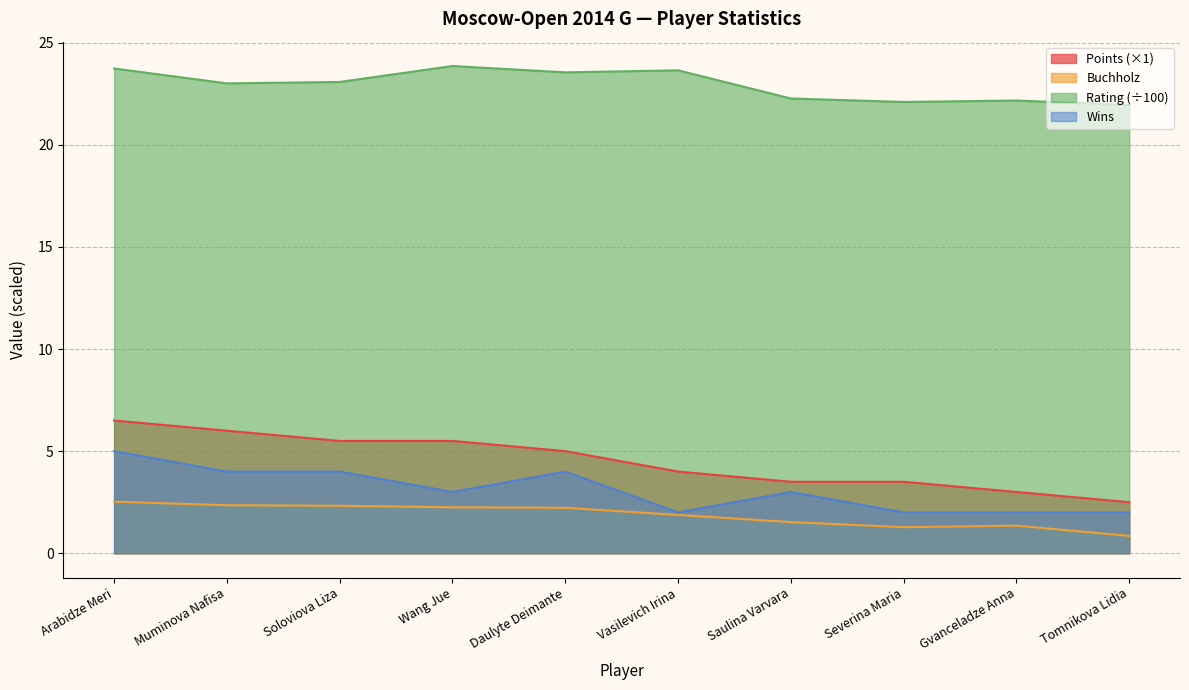

How many lines are shown in the chart?

4